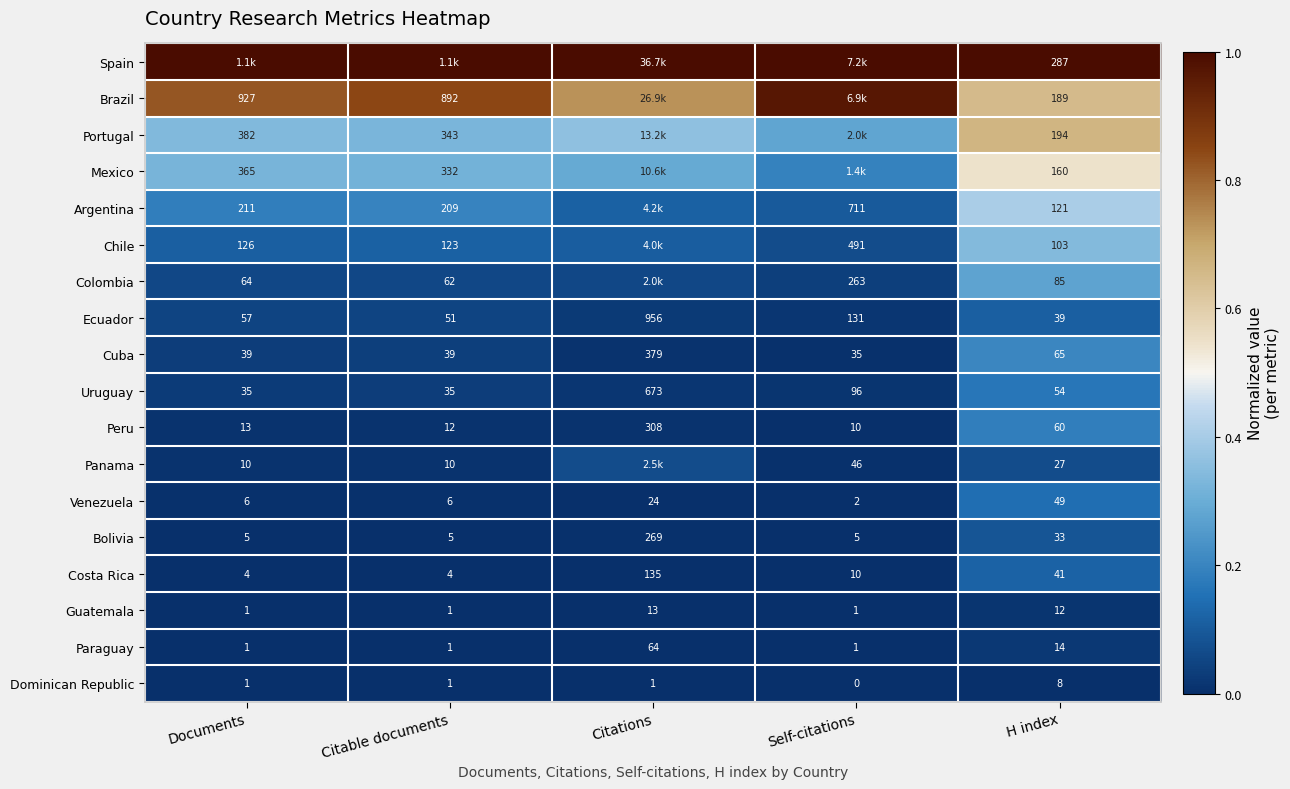

How many distinct data groups are displayed?

18